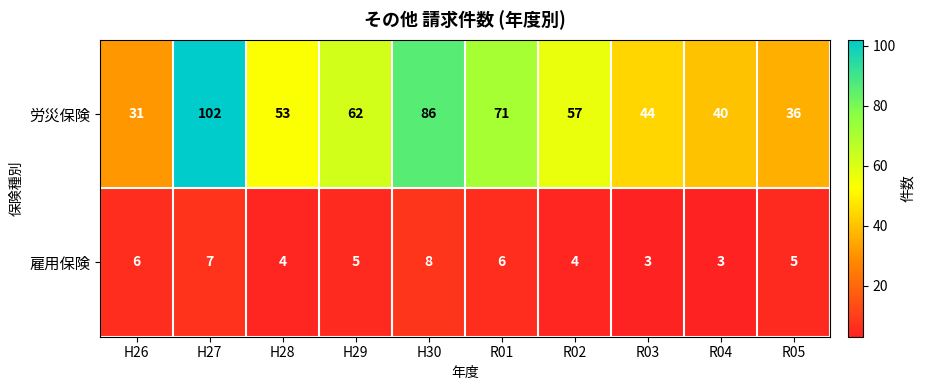

Reading right to left, list all the values displayed in this chart.

労災保険: R05=36	R04=40	R03=44	R02=57	R01=71	H30=86	H29=62	H28=53	H27=102	H26=31
雇用保険: R05=5	R04=3	R03=3	R02=4	R01=6	H30=8	H29=5	H28=4	H27=7	H26=6